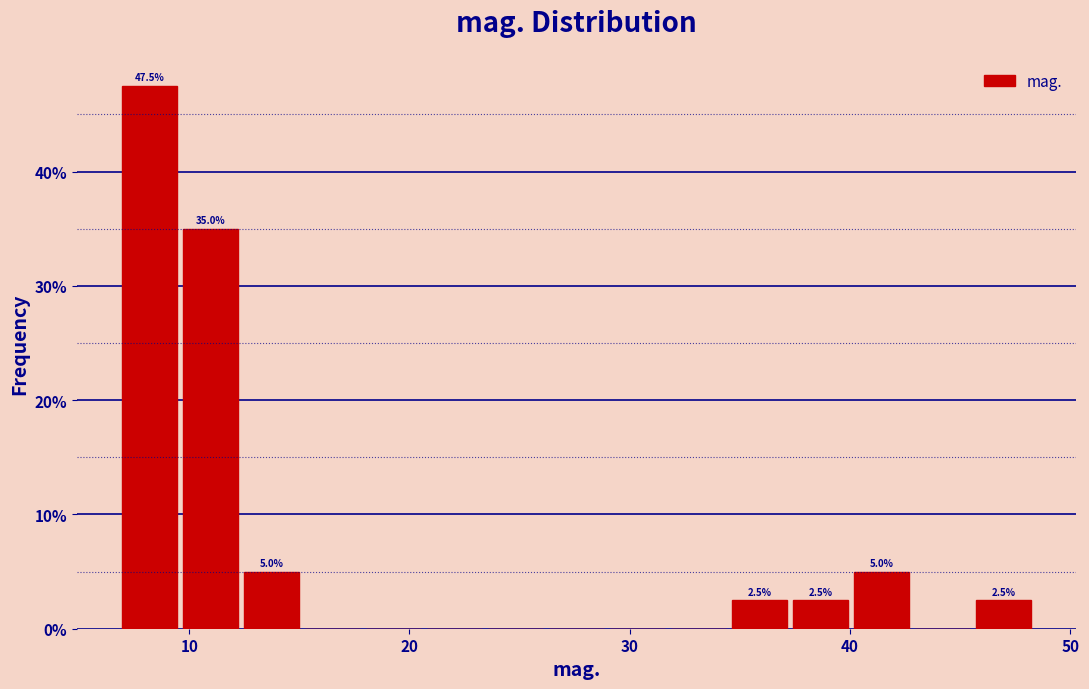

Read against the x-axis, roughly where is the centre of the tallest bar?

8